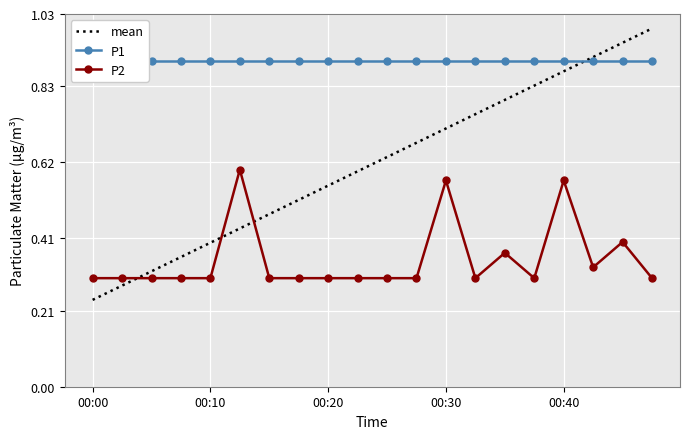

What is the average value of the P1 series?

0.9